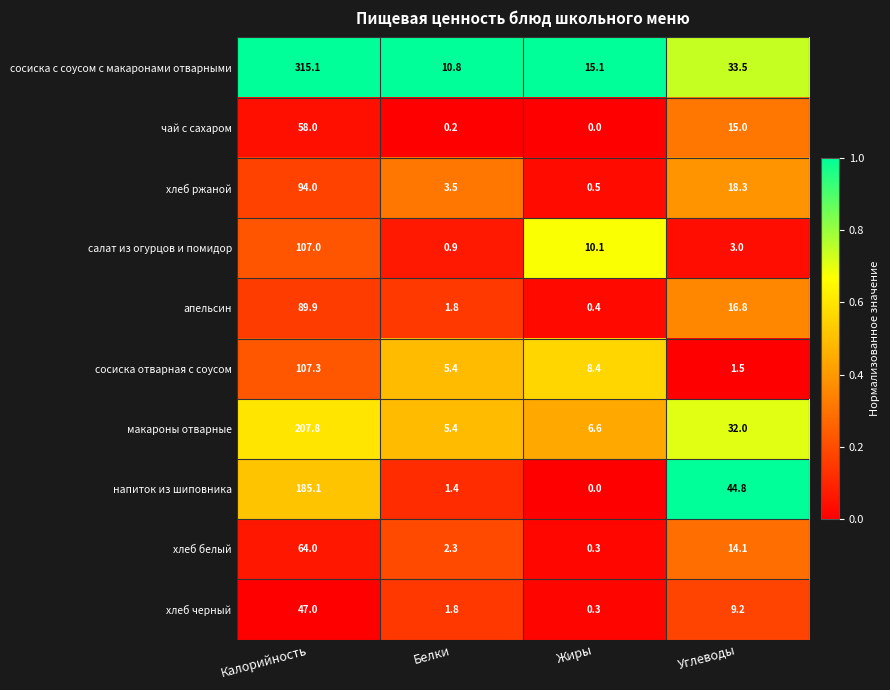

At which category is the sum across all series the highest?

Калорийность